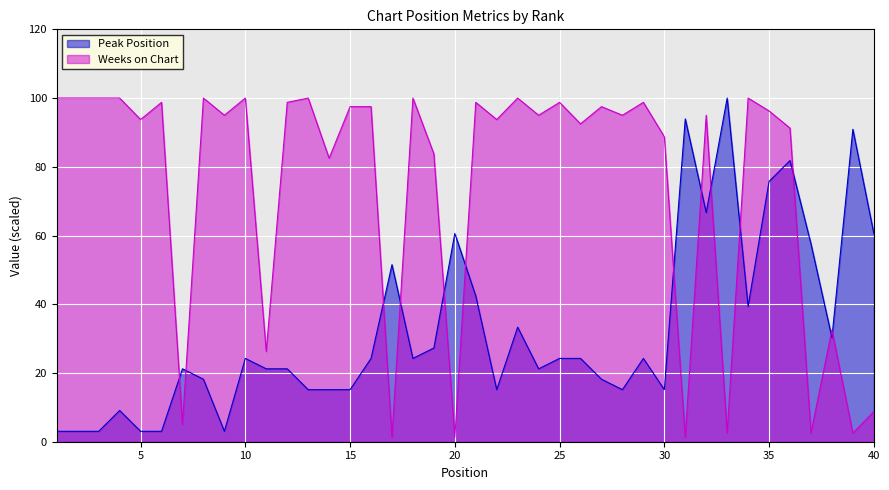

How many values in the Peak Position series are below 24?

19